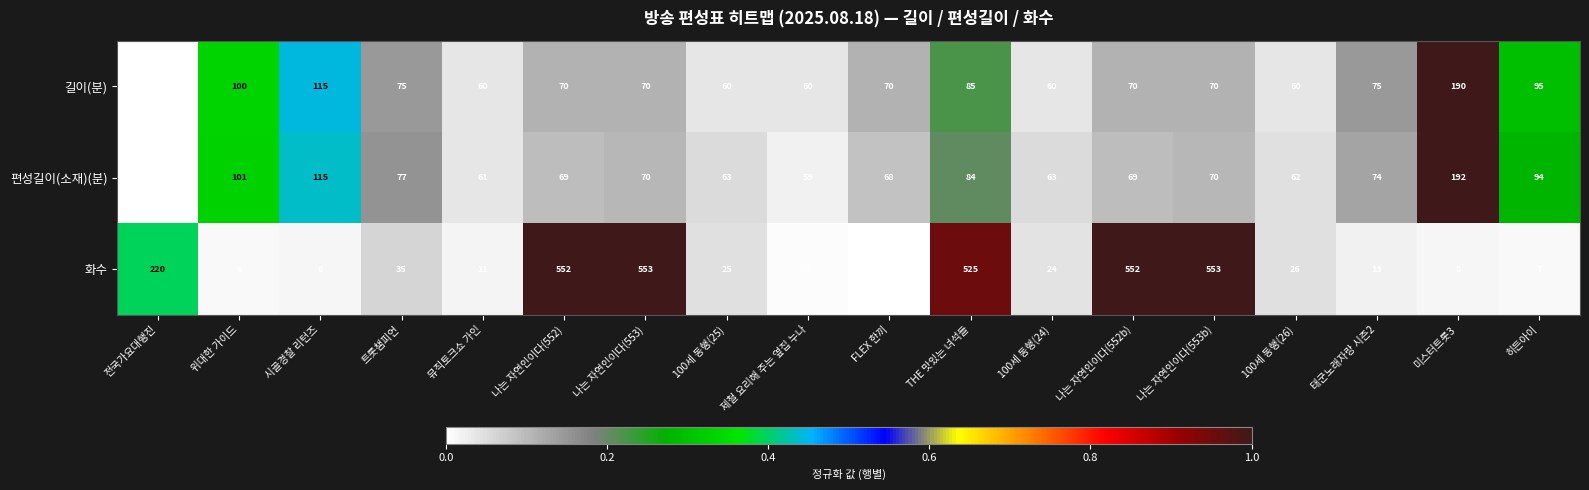

What is the maximum value for 화수?

553